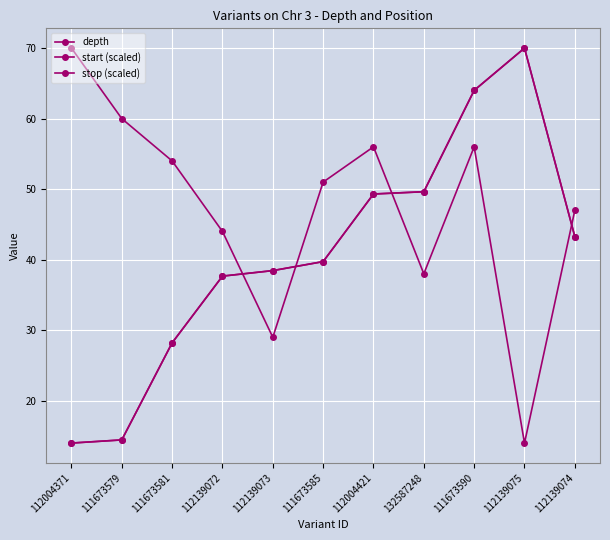

Where does the stop (scaled) series first go above 39?

111673585